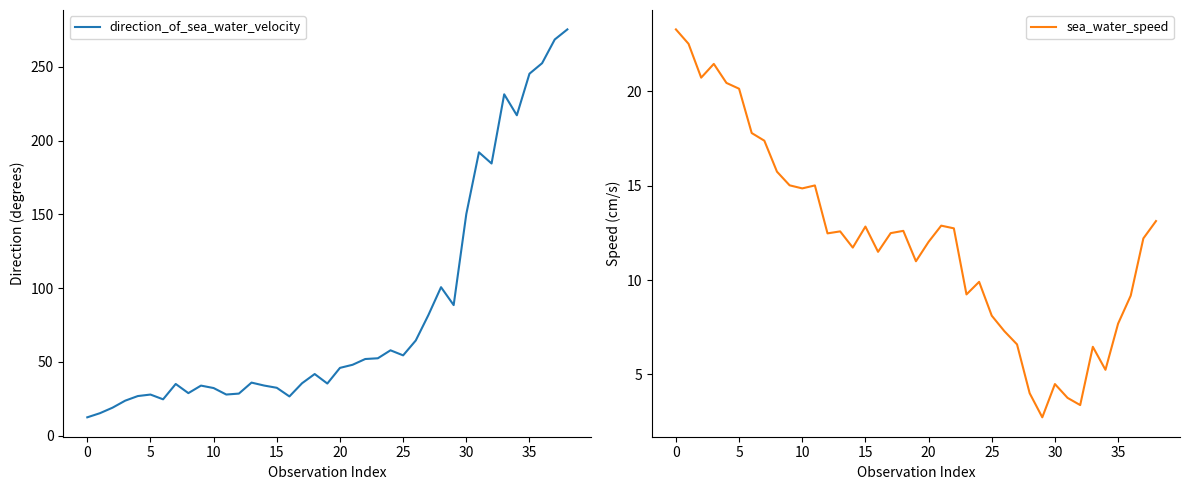

What is the minimum value for direction_of_sea_water_velocity?

12.5